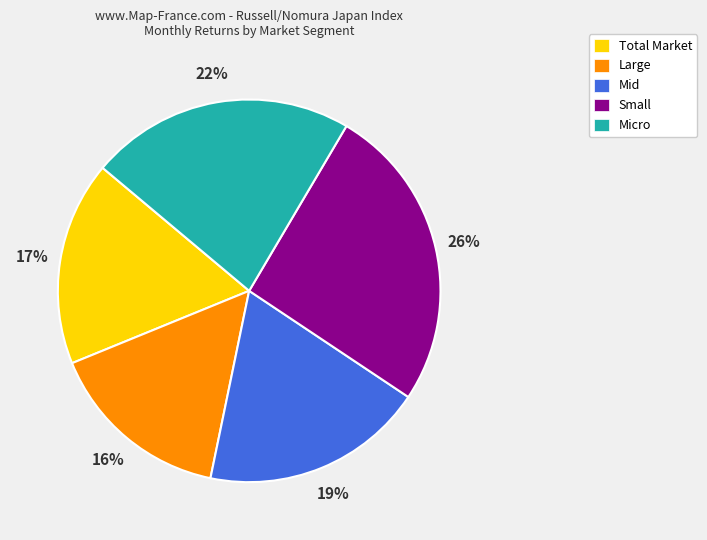

Combined, do Small and Large account for over 50%?

No